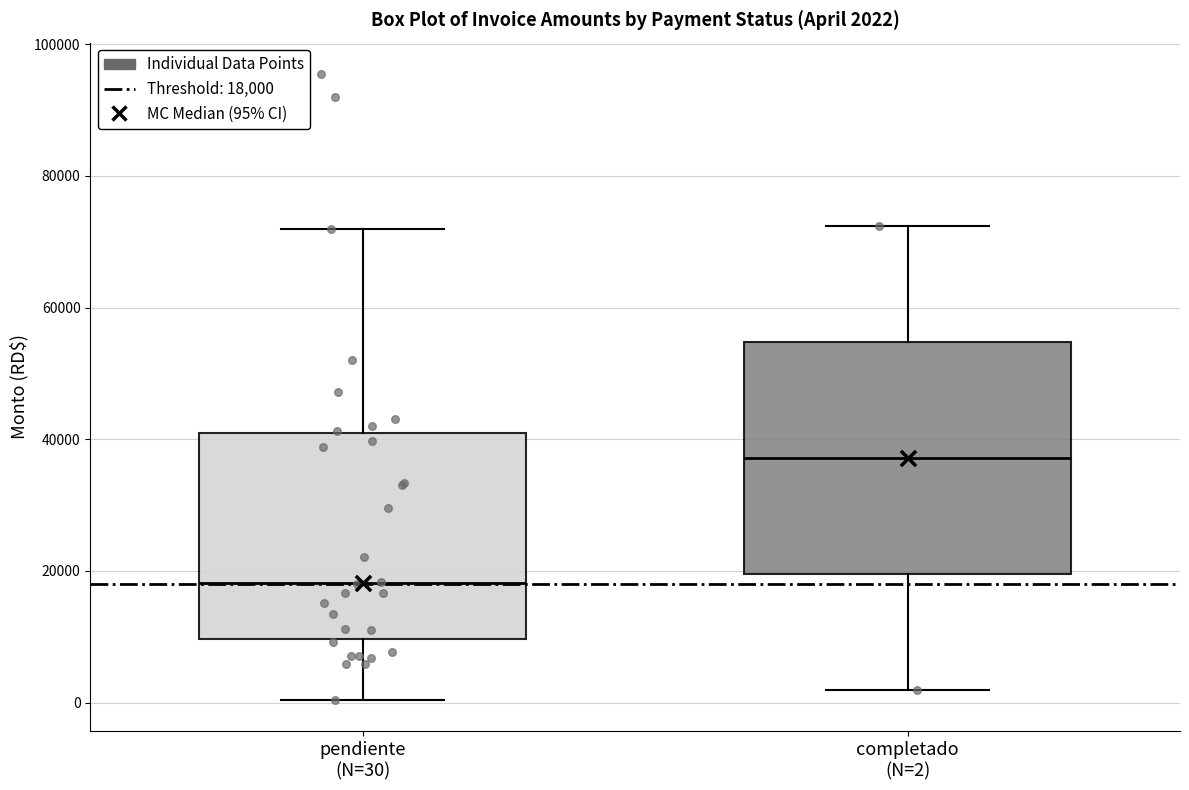

Which box has the highest median line?

completado (N=2)